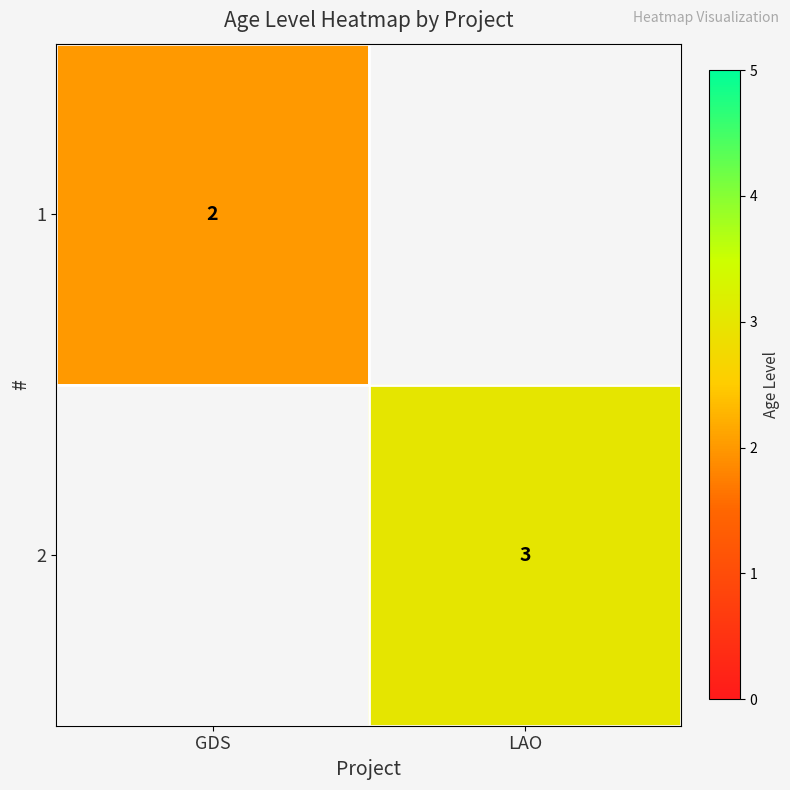

At how many categories does at least one series exceed 2?

1